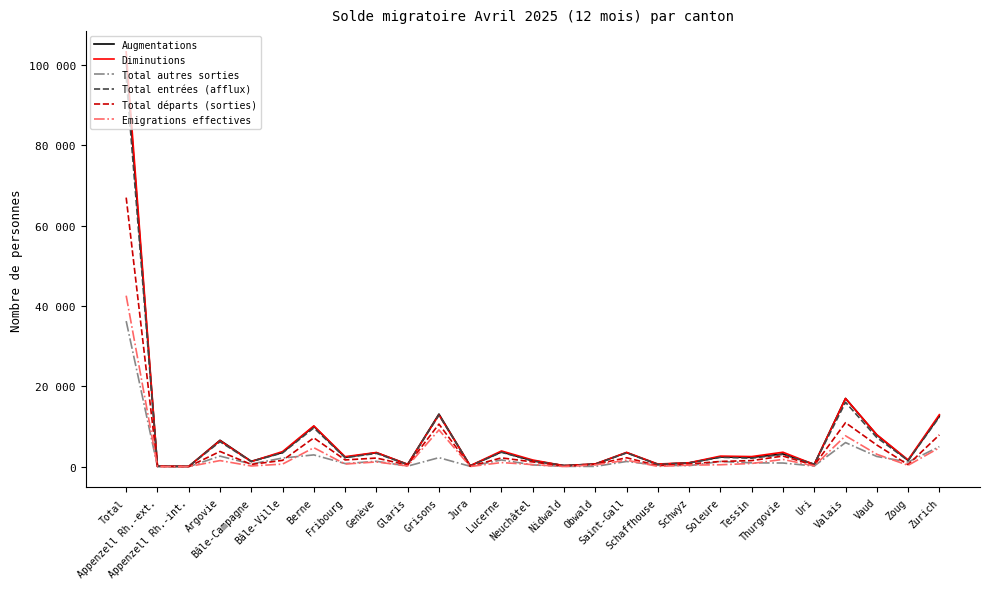

Does the chart have visible grid lines?

No